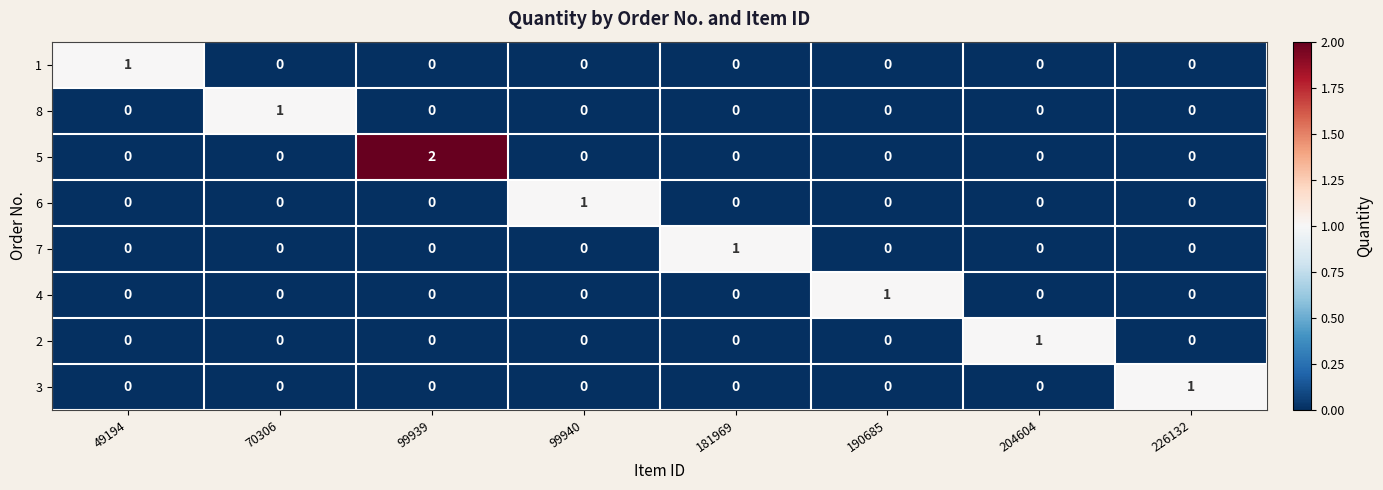

Between 99939 and 204604, which series saw the biggest shift?

5